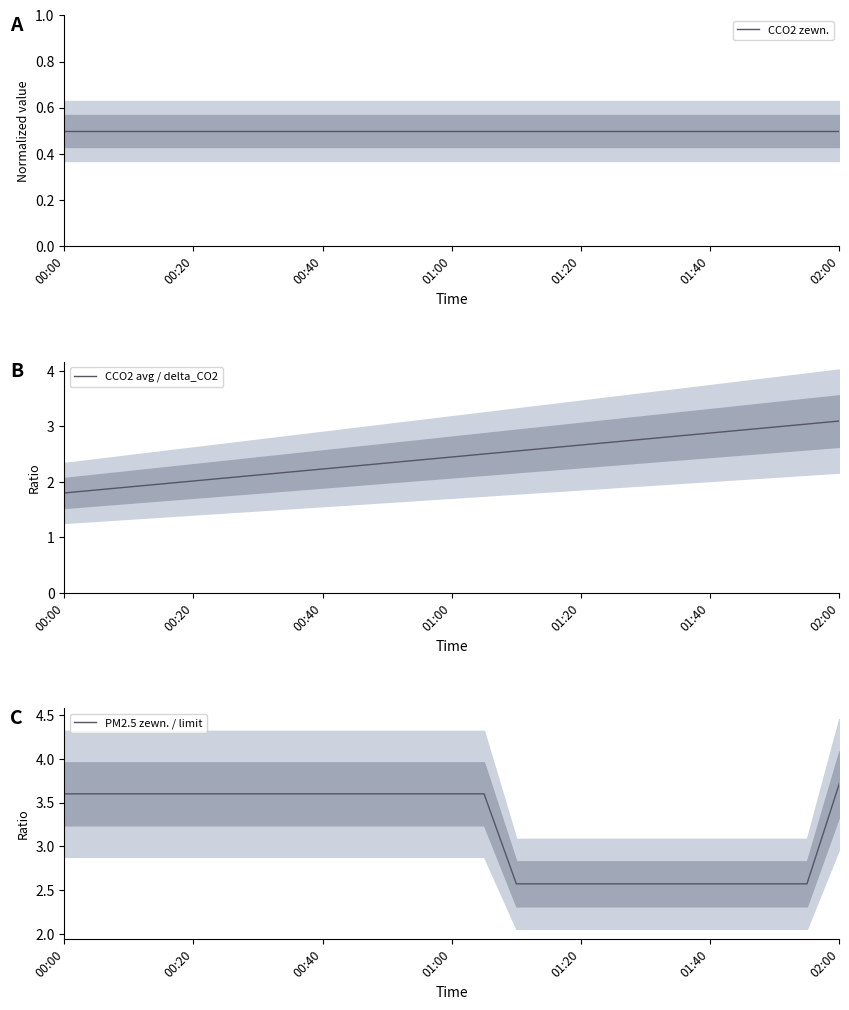

True or false: CCO2 avg / delta_CO2 and CCO2 zewn. intersect in this chart.

False